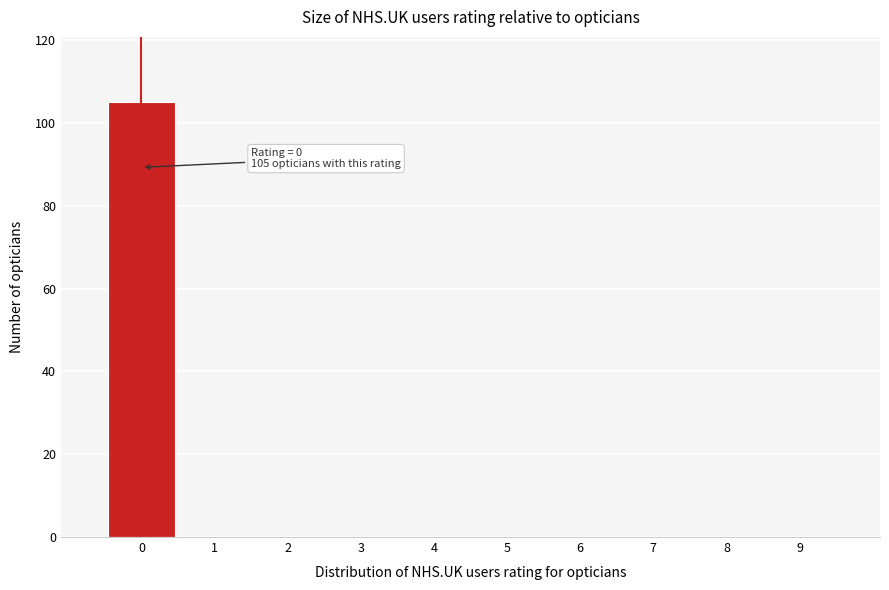

What is the sum of all values?

105